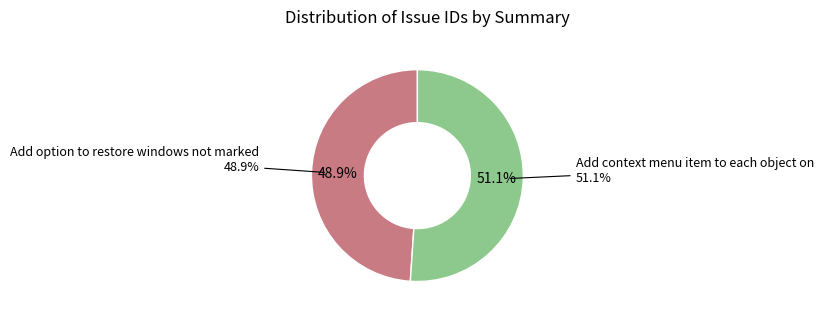

What is the smallest slice in the pie chart?

Add option to restore windows not marked